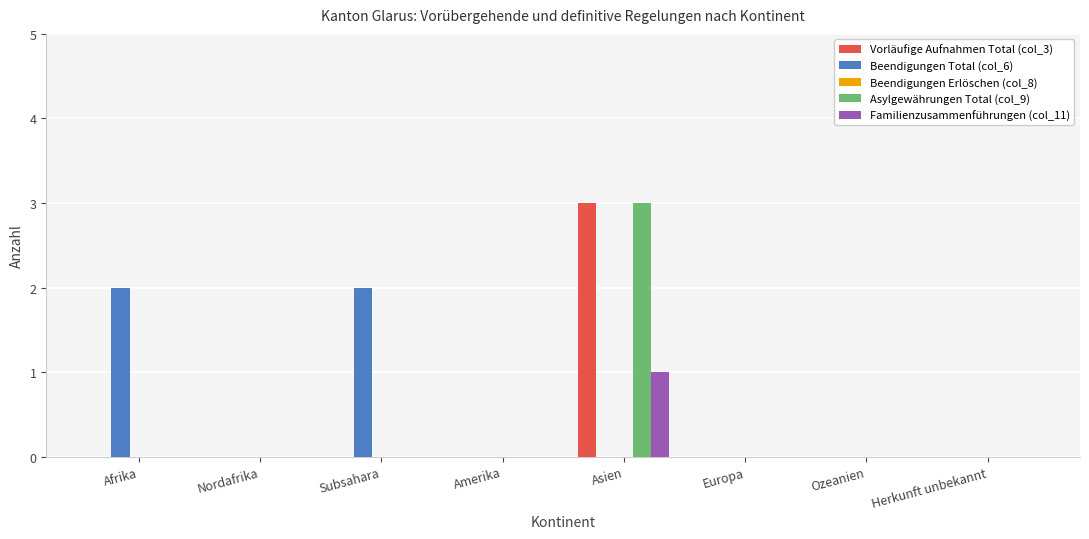

How many series are shown in this chart?

4